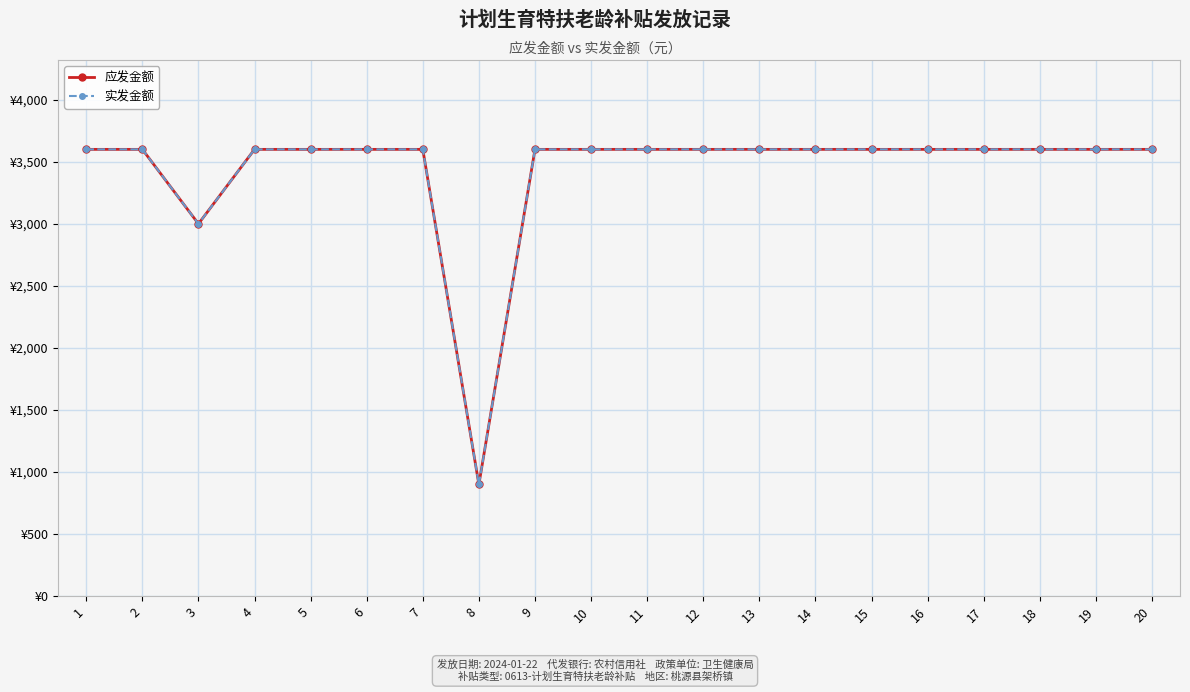

Does the chart have visible grid lines?

Yes